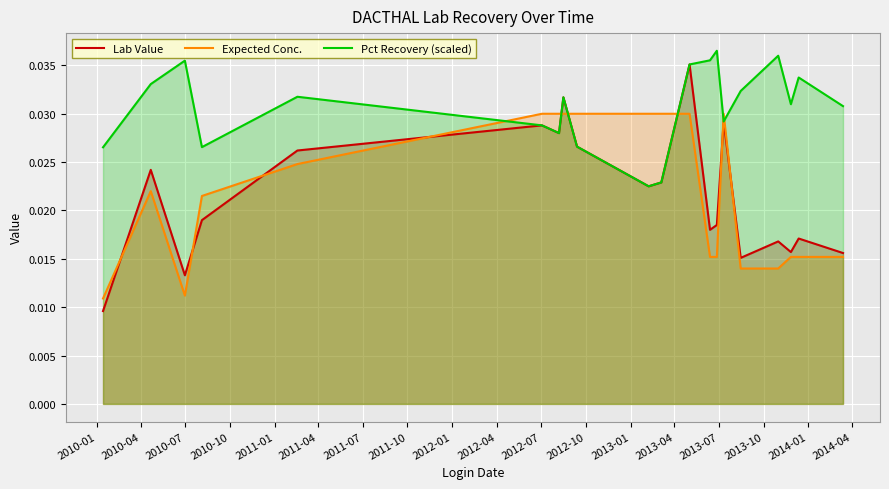

Which series has the largest total across all categories?

Pct Recovery (scaled)